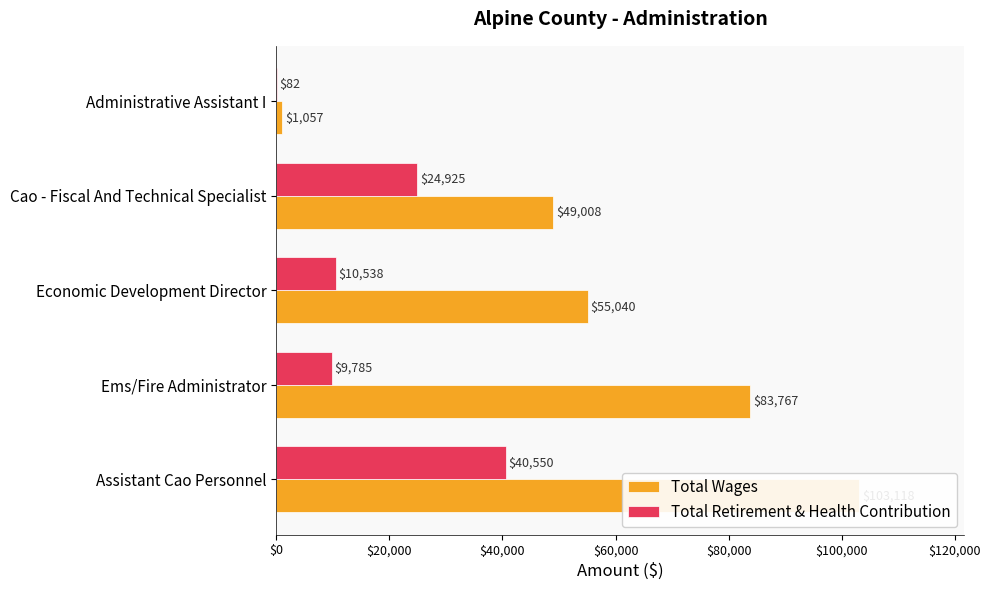

Rank the series by their maximum value, from lowest to highest.

Total Retirement & Health Contribution, Total Wages